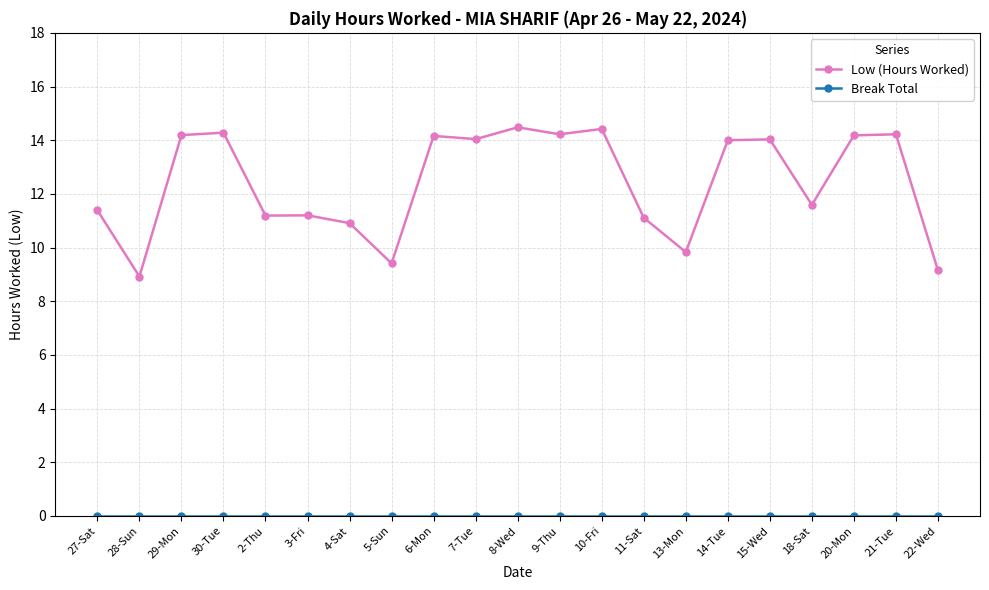

What is the difference between the second highest and second lowest values in the Low (Hours Worked) series?

5.3